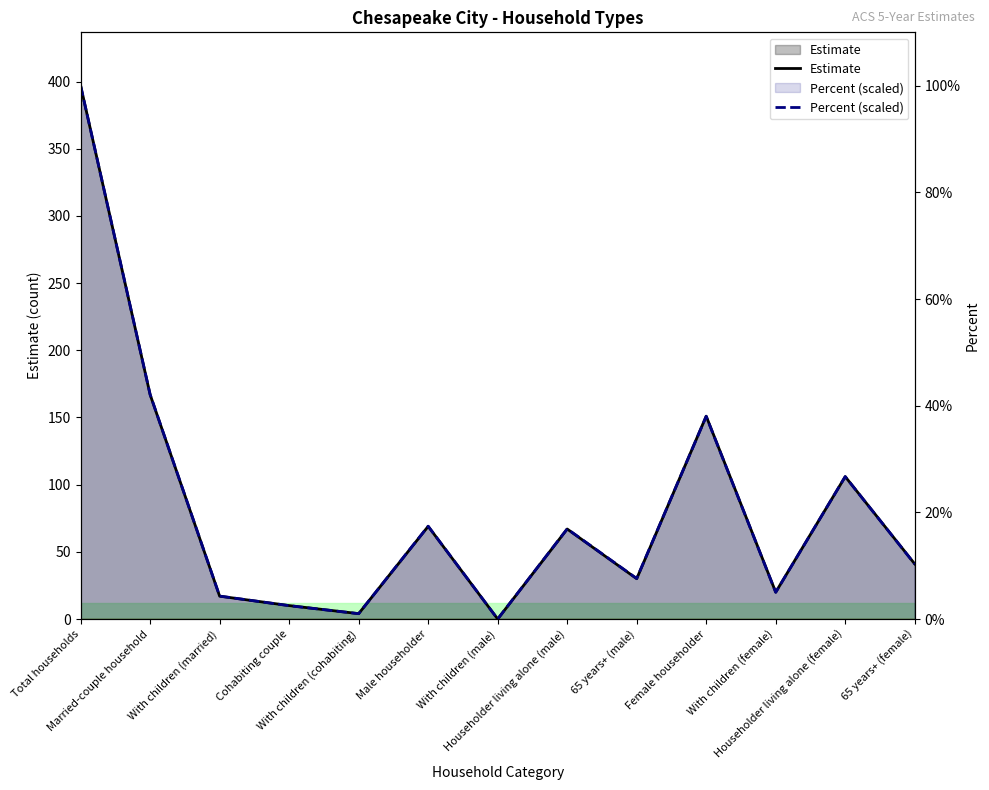

At which category is the sum across all series the highest?

Total households